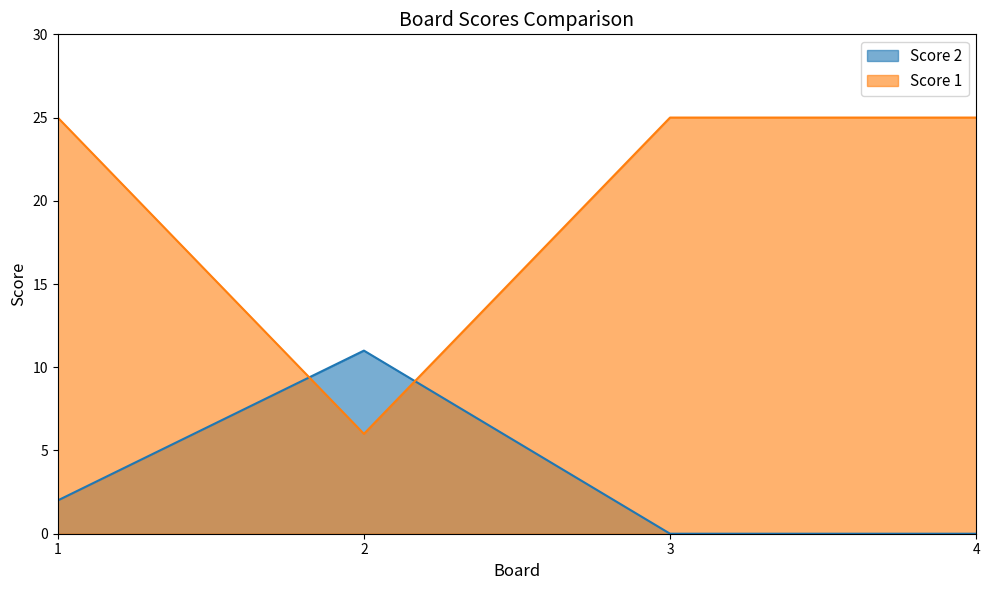

Reading left to right, extract all data points from this chart.

Score 2: 2	11	0	0
Score 1: 25	6	25	25